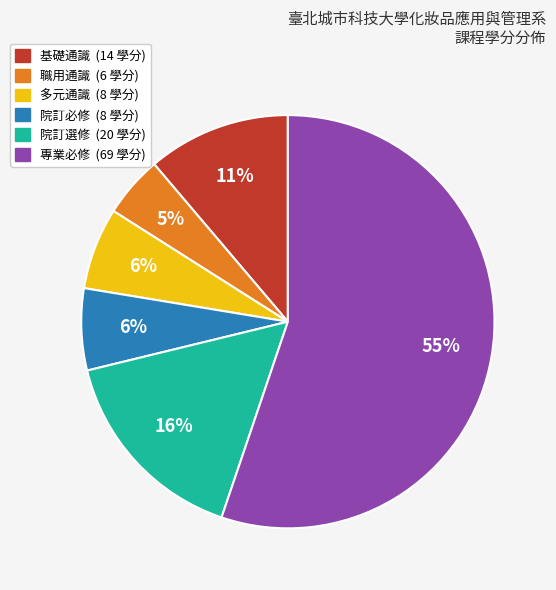

Is it true that 基礎通識 is 11% of the pie?

True